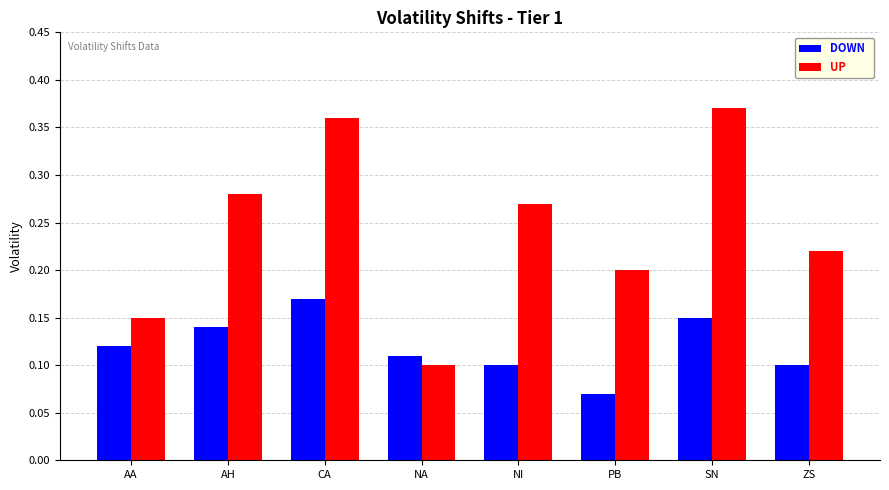

At how many categories does at least one series exceed 0?

8